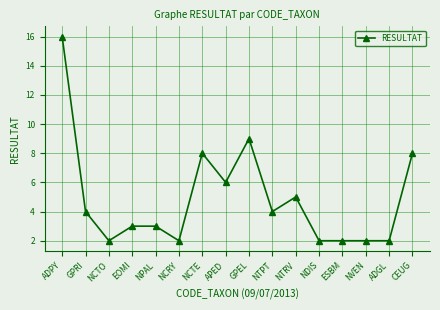

How many lines are shown in the chart?

1